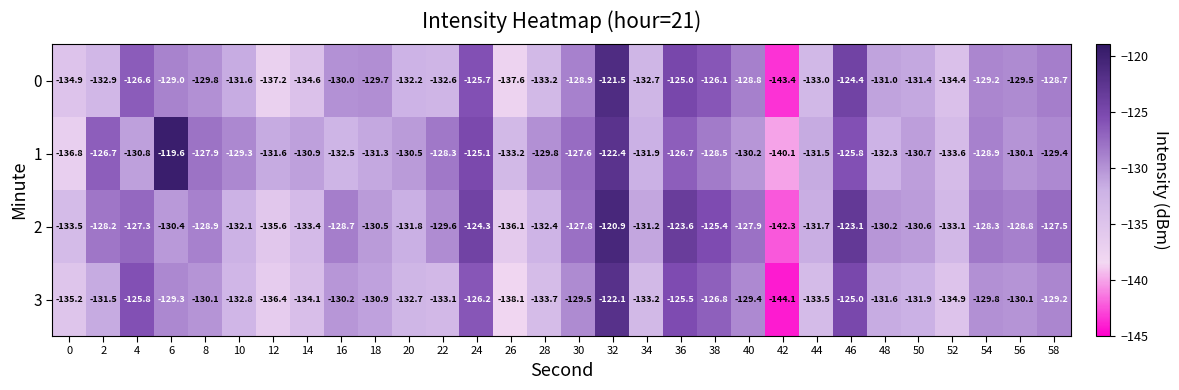

The 0 series shows -30.0 at 14. True or false?

False